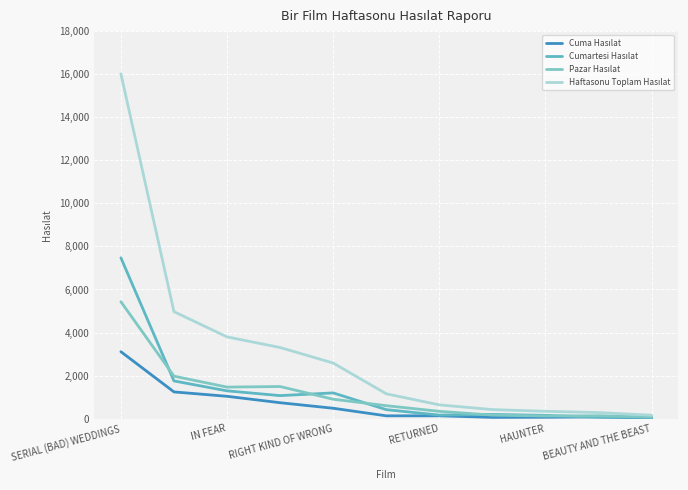

Reading left to right, list all the values displayed in this chart.

Cuma Hasılat: 3111.0	1243.0	1039.0	741.0	484.0	132.5	134.0	60.0	66.0	83.0	22.0
Cumartesi Hasılat: 7473.0	1752.5	1292.0	1071.0	1197.0	419.5	166.0	197.0	154.0	65.0	62.0
Pazar Hasılat: 5432.5	1974.5	1467.0	1493.0	903.0	604.0	341.0	165.5	123.0	135.0	77.0
Haftasonu Toplam Hasılat: 16016.5	4970.0	3798.0	3305.0	2584.0	1156.0	641.0	422.5	343.0	283.0	161.0